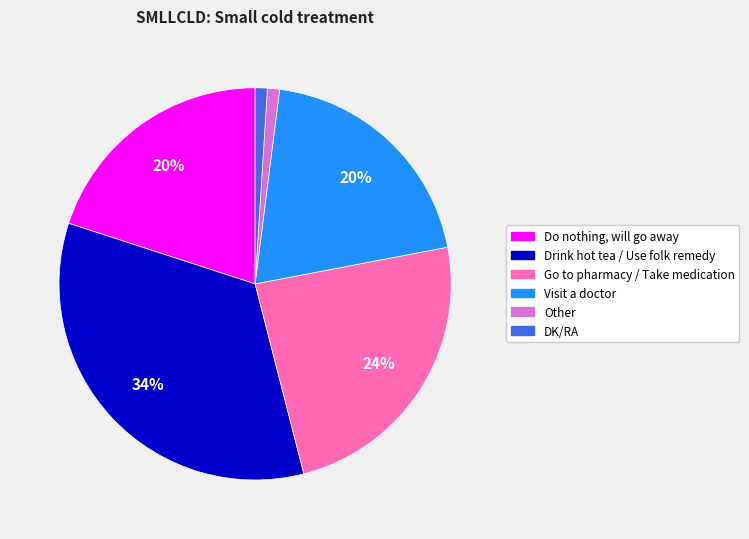

Is Drink hot tea / Use folk remedy the majority of the pie?

No